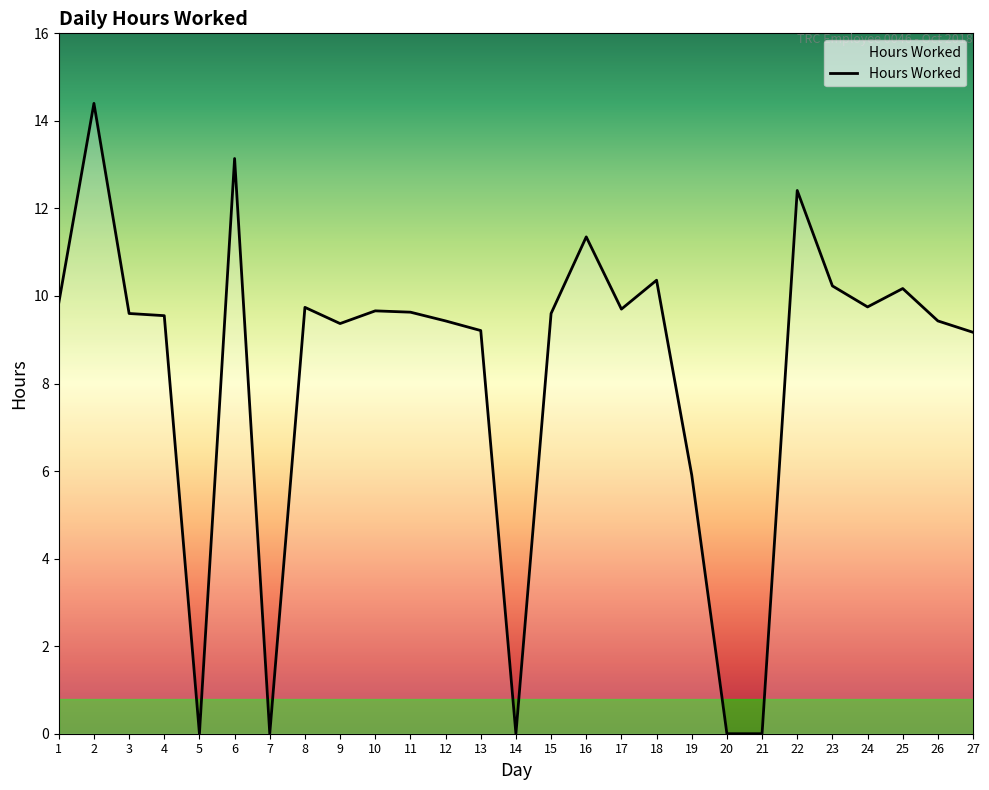

What is the maximum value shown in the chart?

14.4